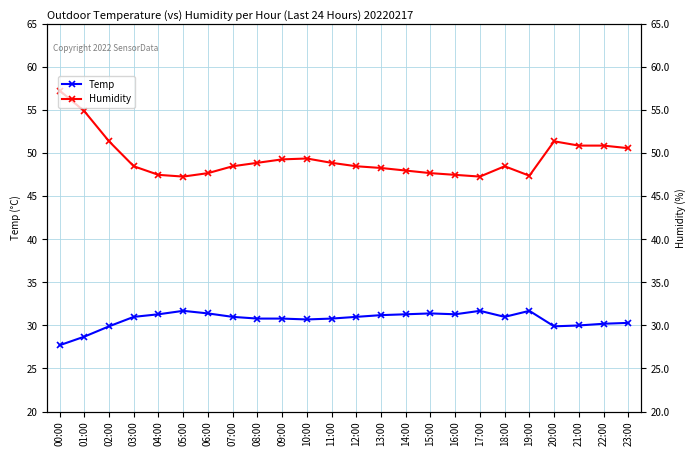

At how many categories does at least one series exceed 33?

24